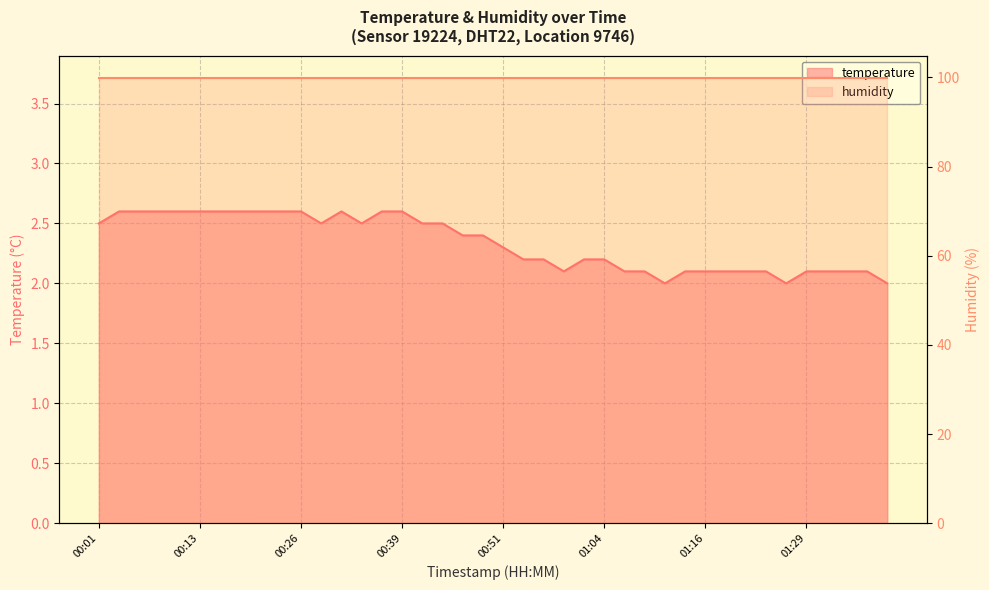

At which category does the chart reach its minimum across all series?

01:11